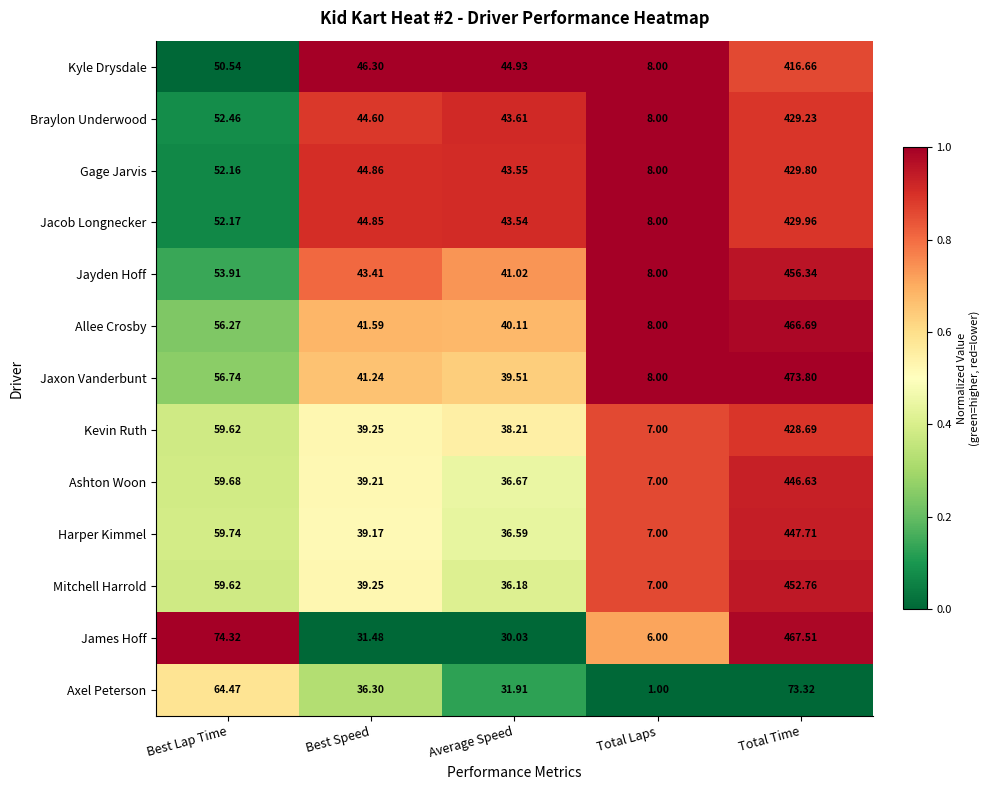

At which category does the chart reach its peak across all series?

Total Time